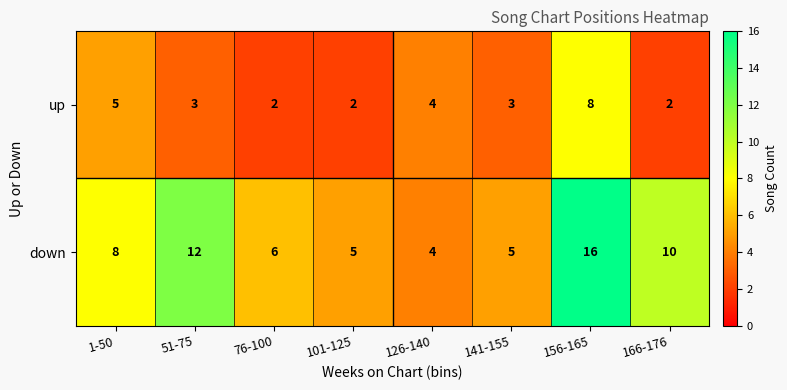

The down series shows 8 at 141-155. True or false?

False